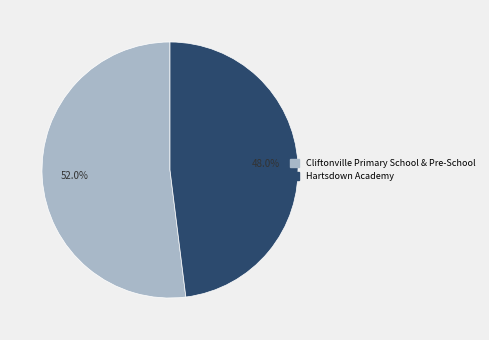

Count the number of slices in the pie.

2